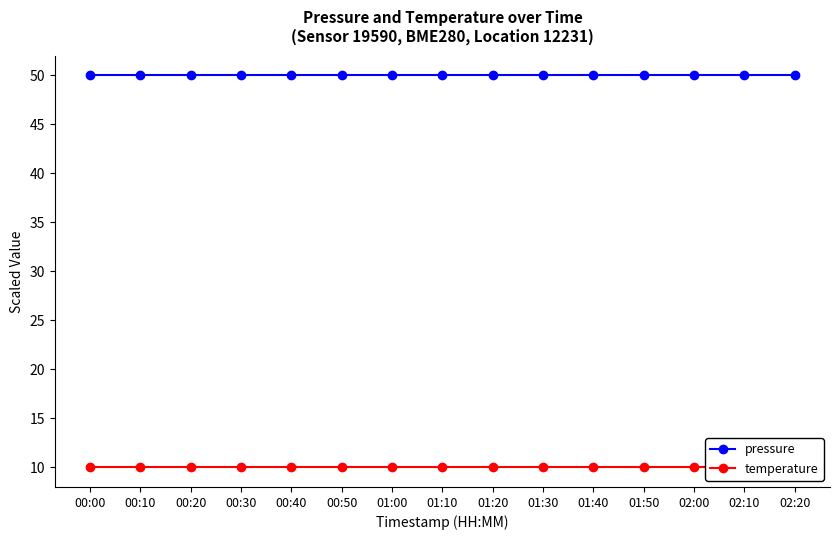

What is the spread (max minus min) of values at 02:10?

40